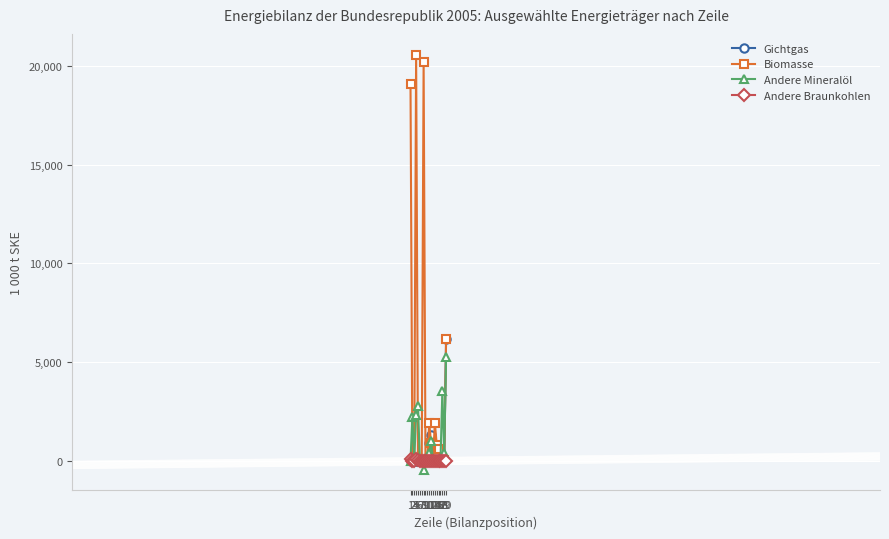

What is the difference between the maximum and second lowest values in the Andere Braunkohlen series?

62.6